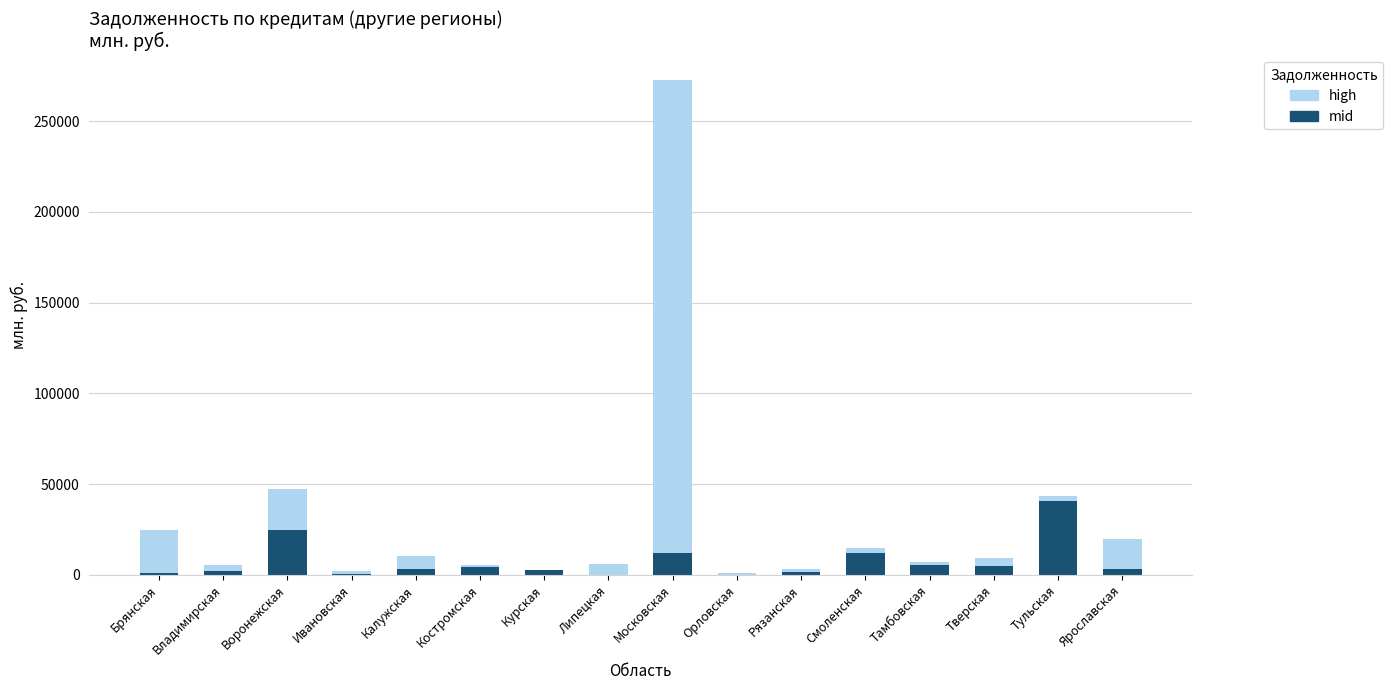

What is the maximum value for mid?

40771